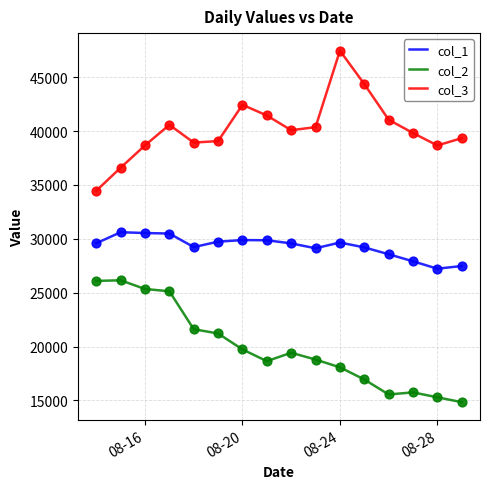

What is the difference between the maximum and minimum values in the col_1 series?

3387